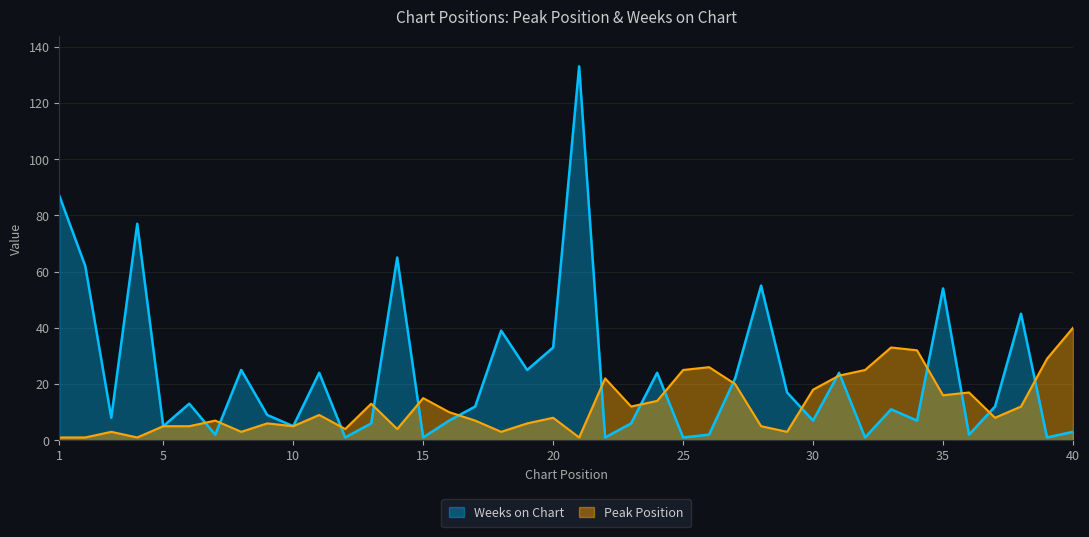

Which series has the largest total across all categories?

Weeks on Chart